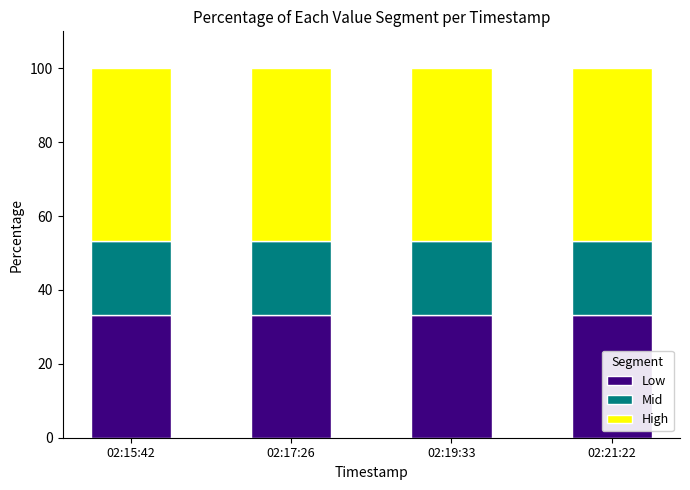

What is the sum of all Low values?

133.2